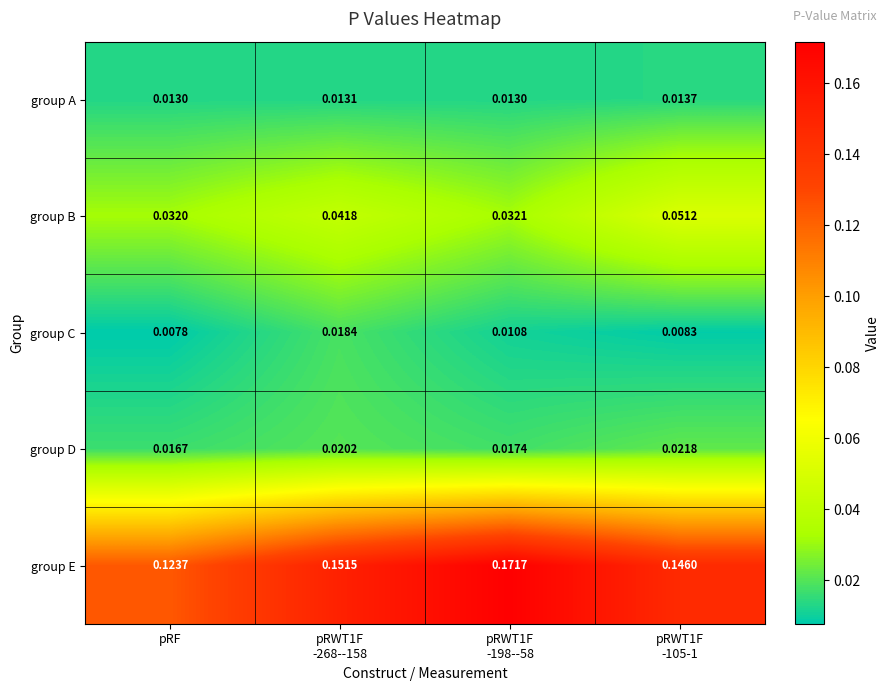

List the series in order of their peak value, lowest first.

group A, group C, group D, group B, group E